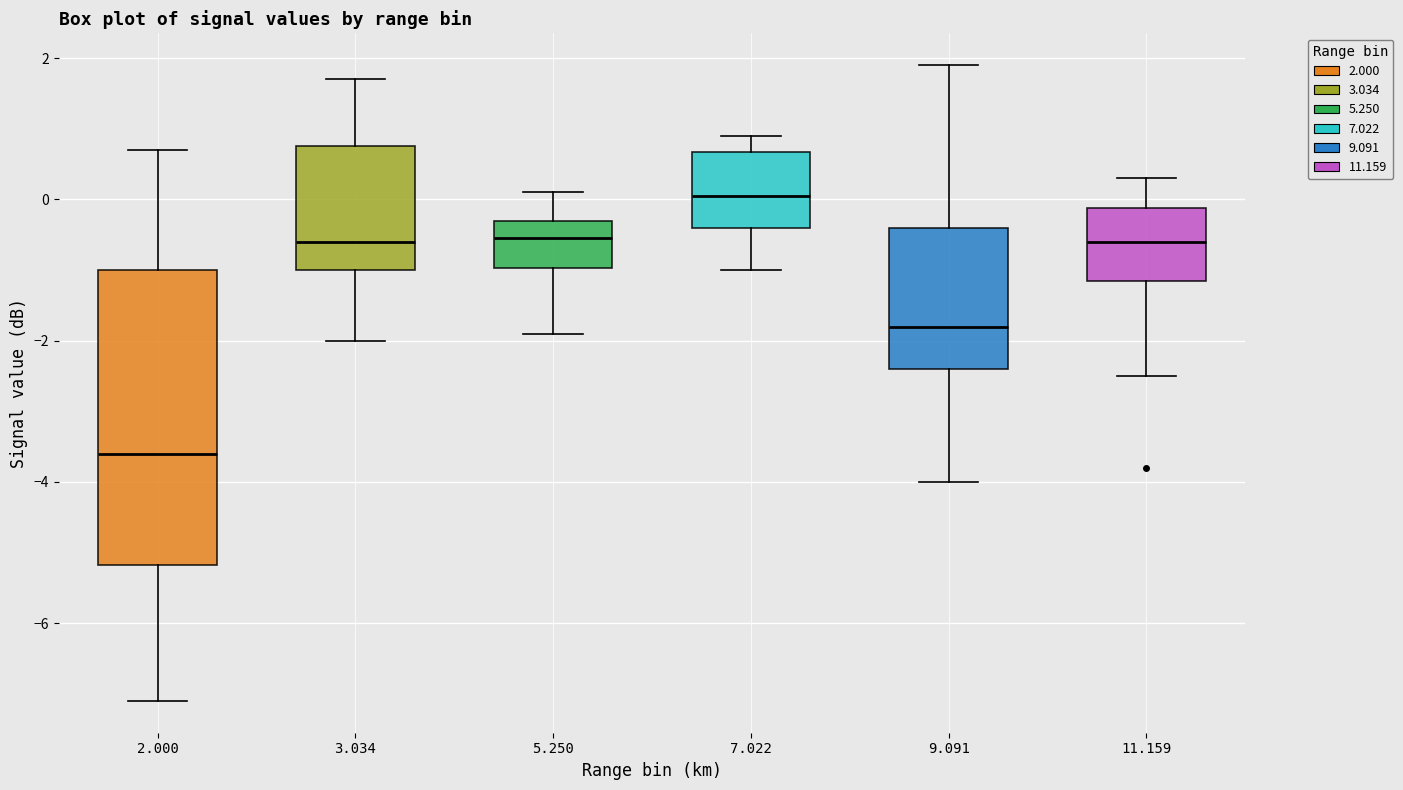

Where is the upper edge of the box at x = 11.159 on the y-axis? The values are not printed on the chart, so give them approximately, as read against the axis.

-0.2